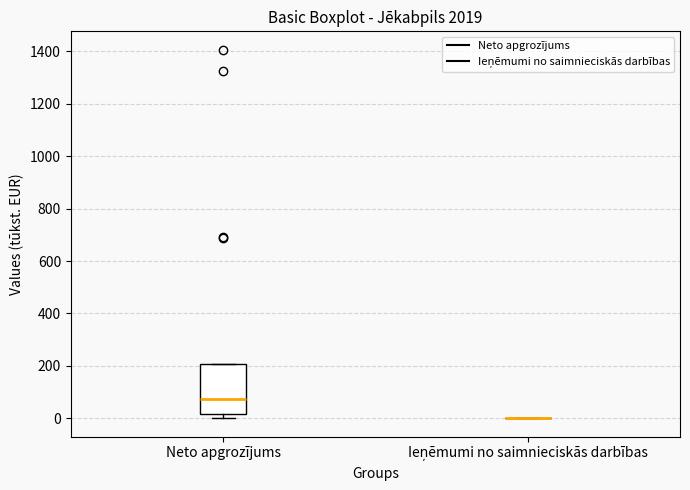

Comparing the boxes themselves (not the whiskers), which one is the tallest?

Neto apgrozījums